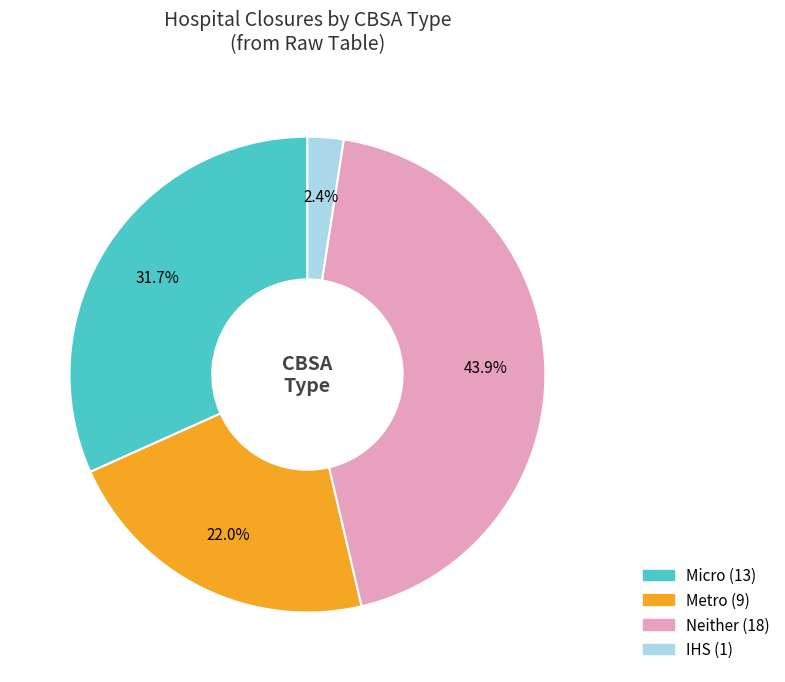

To the nearest percent, what is the average slice percentage?

25%